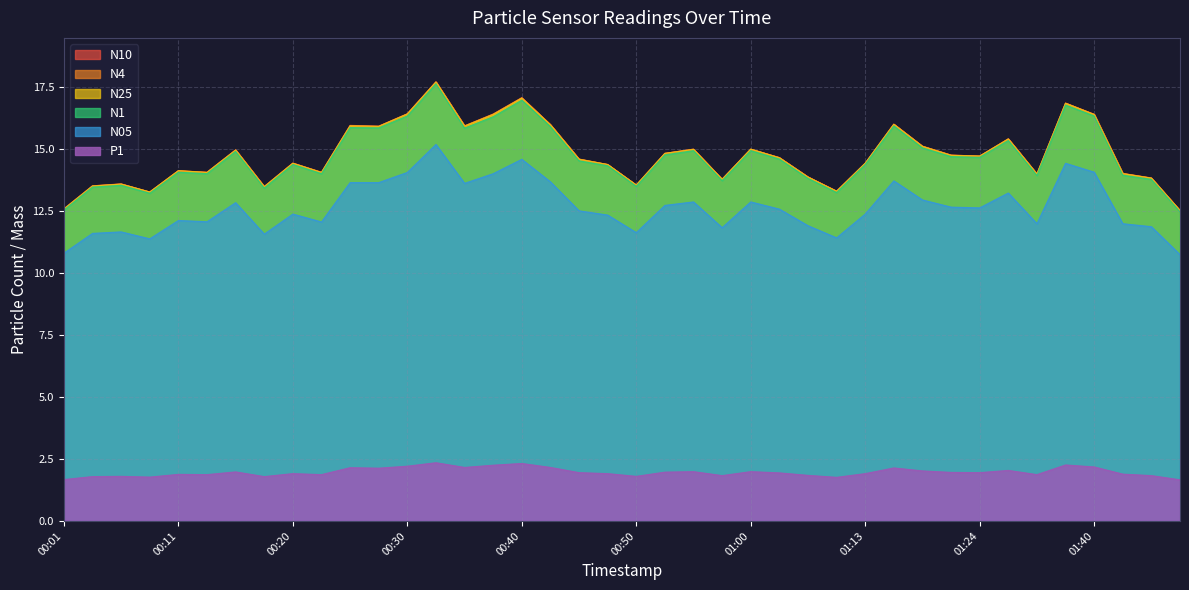

True or false: N4 and N05 intersect in this chart.

False